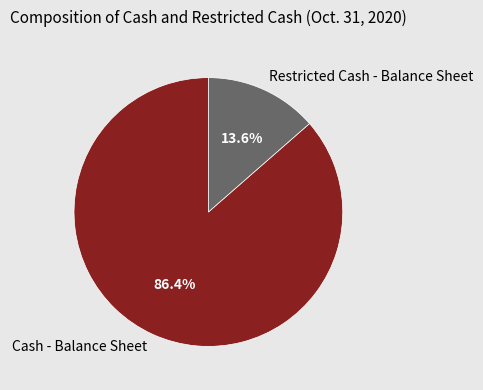

To the nearest percent, what is the average slice percentage?

50%